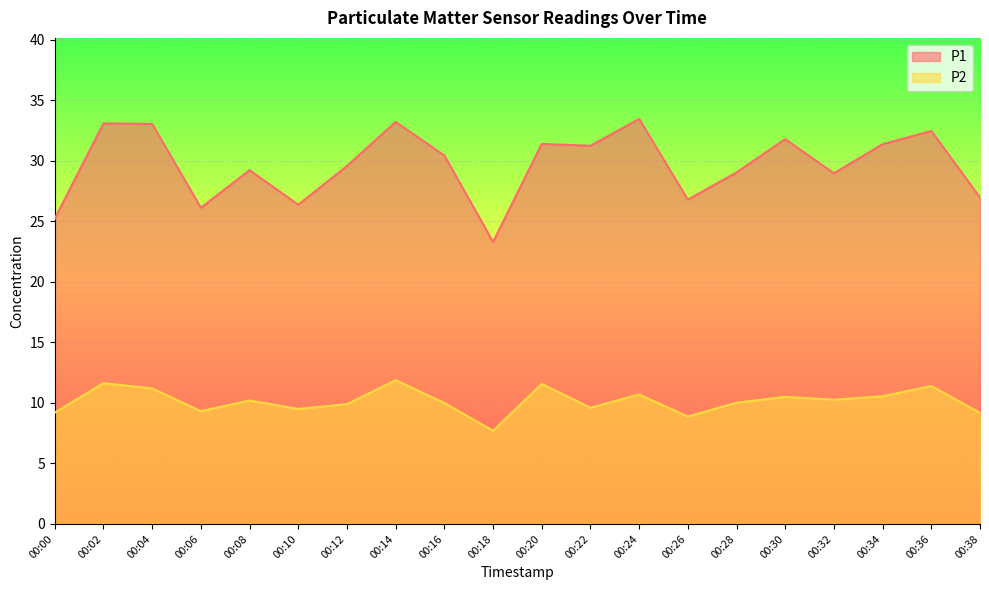

What is the difference between the P2 values at 00:20 and 00:18?

3.9